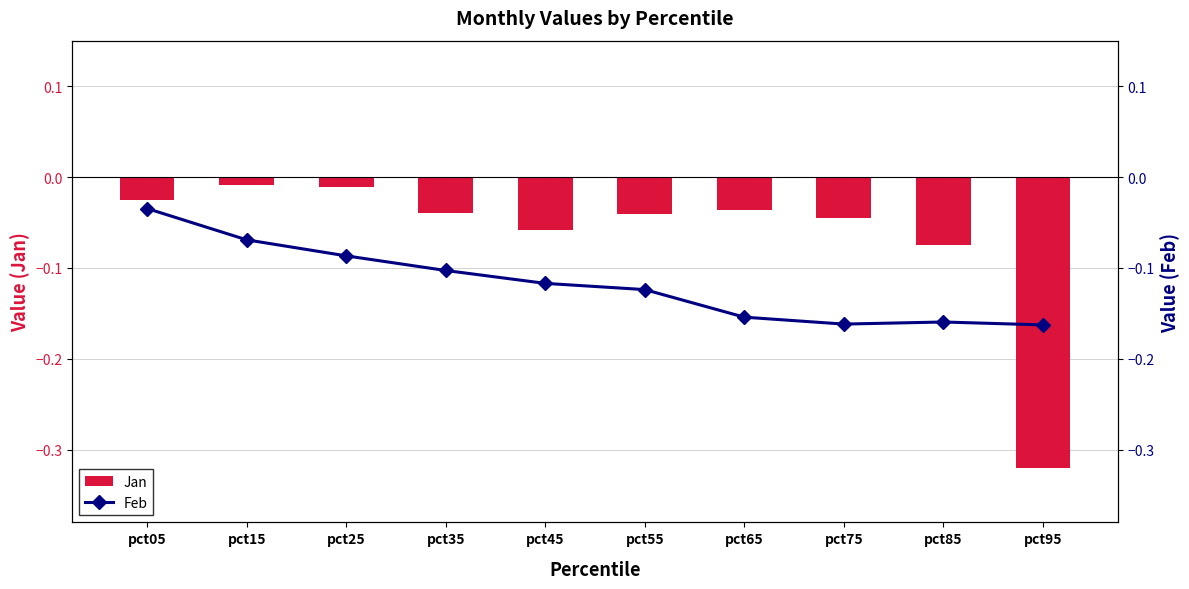

List the labels in order of Jan value, smallest first.

pct95, pct85, pct45, pct75, pct55, pct35, pct65, pct05, pct25, pct15